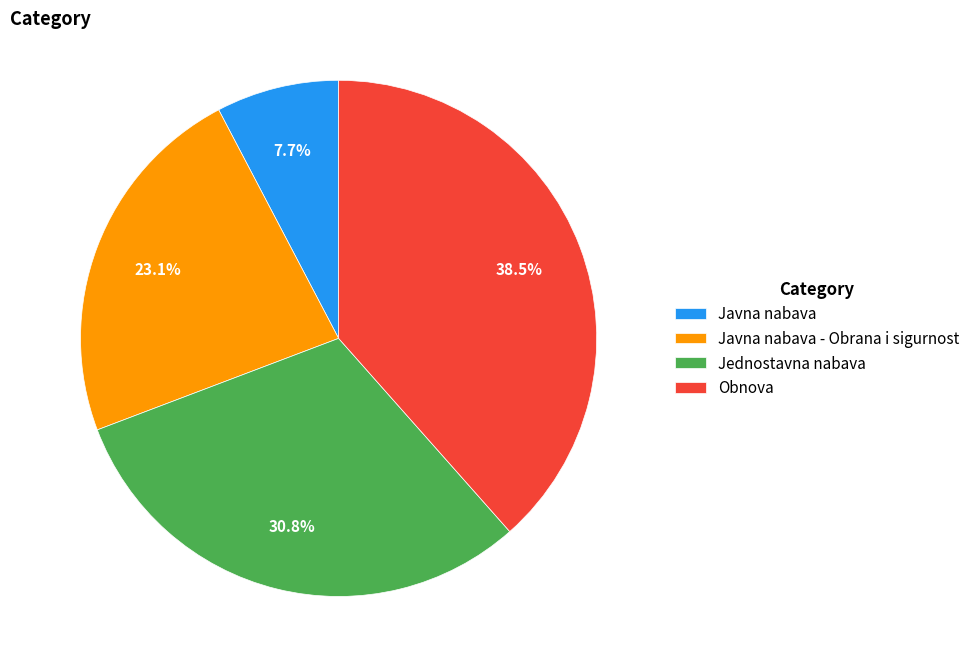

What portion of the pie excludes Javna nabava?

92.3%